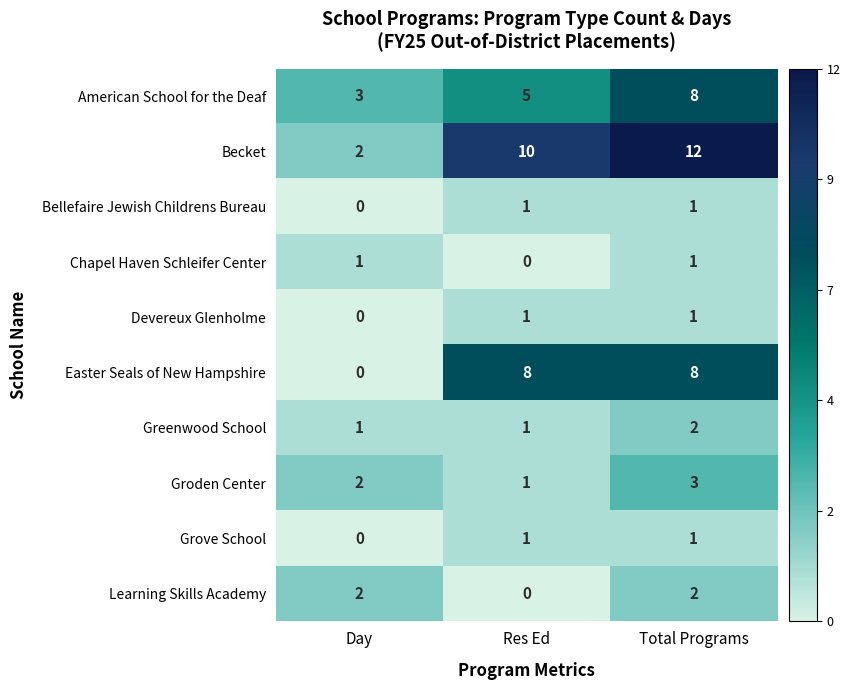

Reading left to right, transcribe all the data shown in this chart.

American School for the Deaf: Day=3	Res Ed=5	Total Programs=8
Becket: Day=2	Res Ed=10	Total Programs=12
Bellefaire Jewish Childrens Bureau: Day=0	Res Ed=1	Total Programs=1
Chapel Haven Schleifer Center: Day=1	Res Ed=0	Total Programs=1
Devereux Glenholme: Day=0	Res Ed=1	Total Programs=1
Easter Seals of New Hampshire: Day=0	Res Ed=8	Total Programs=8
Greenwood School: Day=1	Res Ed=1	Total Programs=2
Groden Center: Day=2	Res Ed=1	Total Programs=3
Grove School: Day=0	Res Ed=1	Total Programs=1
Learning Skills Academy: Day=2	Res Ed=0	Total Programs=2